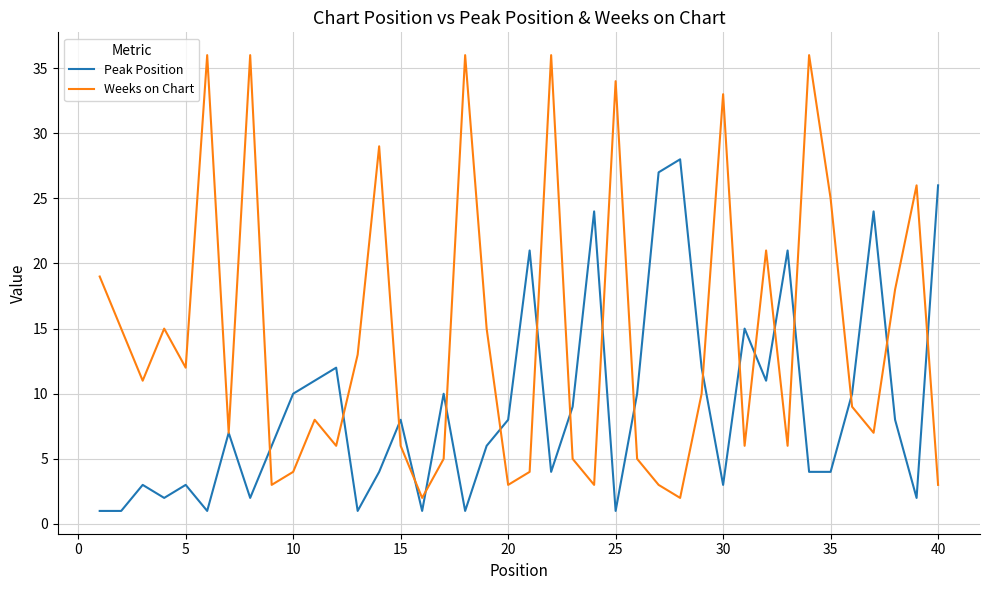

Is this an area chart (filled region under the line)?

No